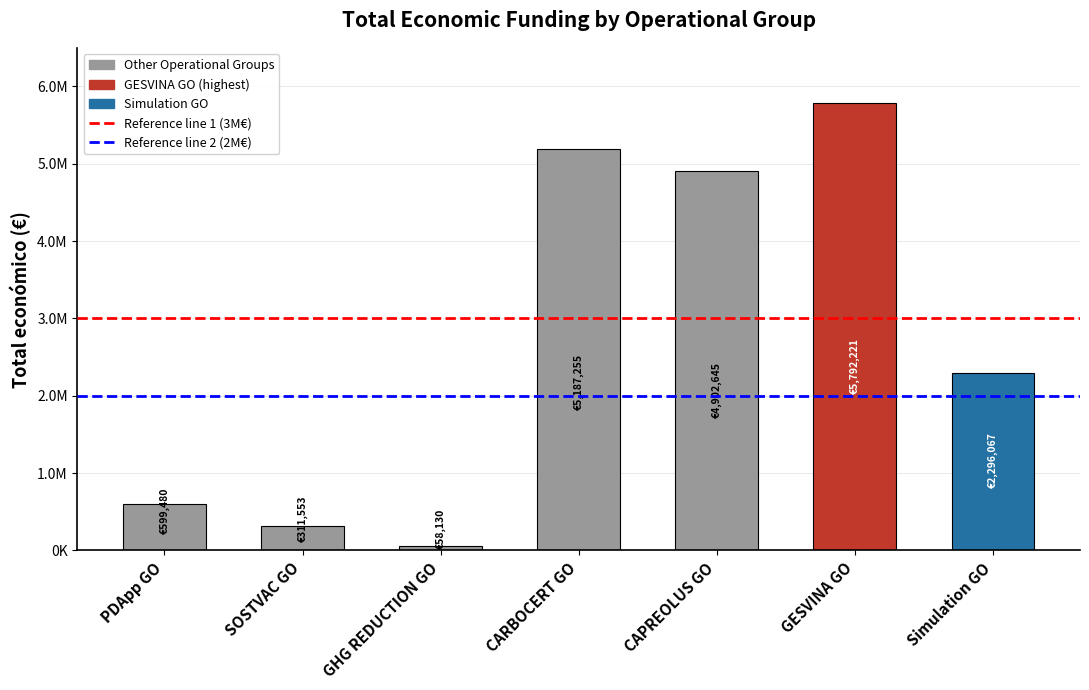

Does the chart contain any negative values?

No